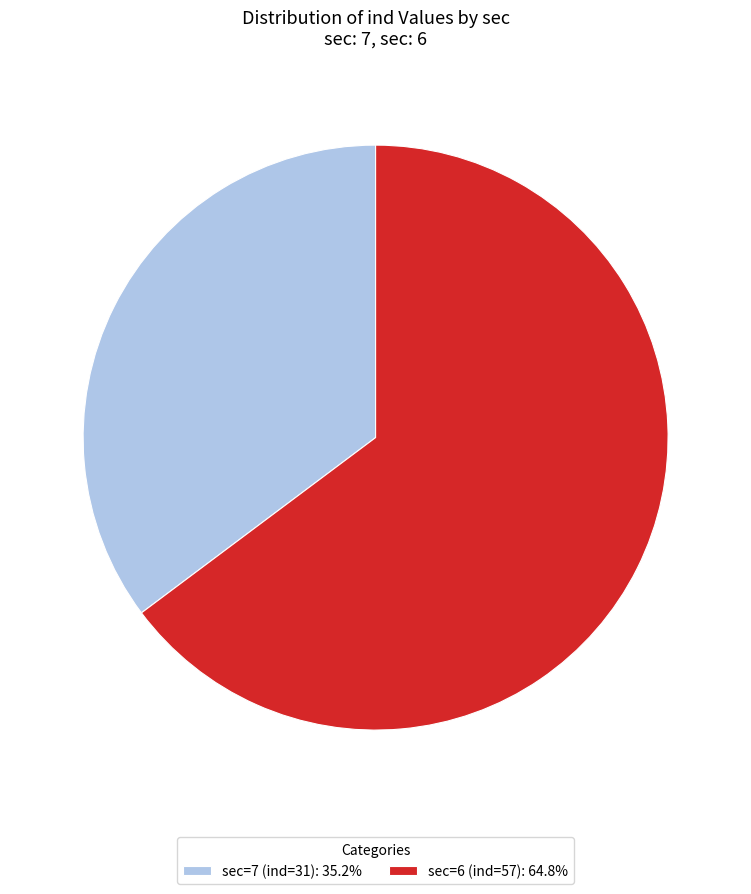

What is the largest slice in the pie chart?

sec=6 (ind=57)